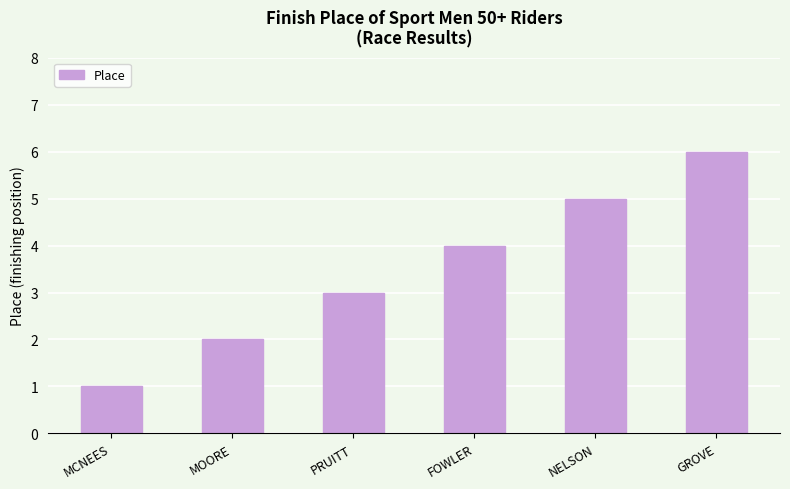

Reading right to left, list all the values displayed in this chart.

6	5	4	3	2	1